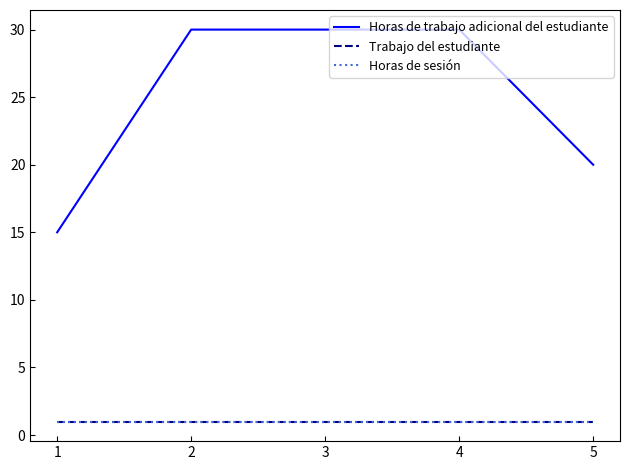

How many lines are shown in the chart?

3